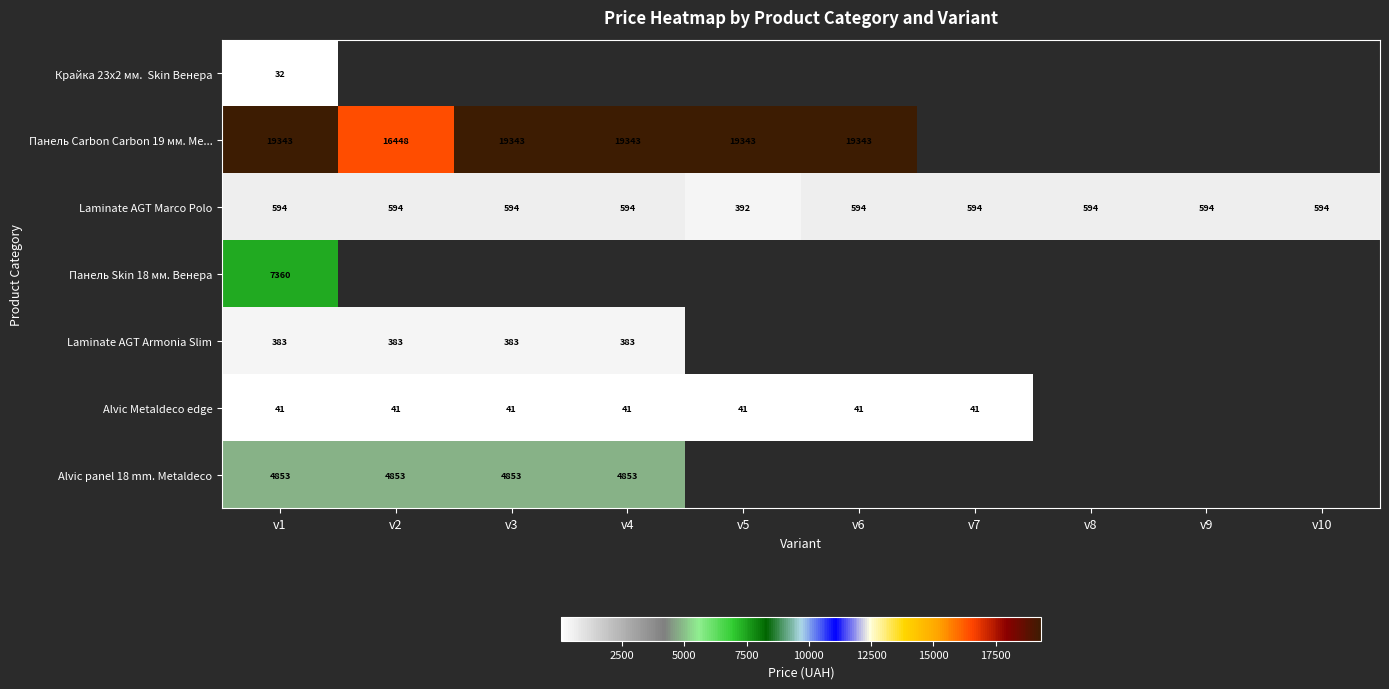

List the series in order of their overall mean, lowest first.

Крайка 23x2 мм. Skin Венера, Панель Carbon Carbon 19 мм. Ме..., Laminate AGT Marco Polo, Панель Skin 18 мм. Венера, Laminate AGT Armonia Slim, Alvic Metaldeco edge, Alvic panel 18 mm. Metaldeco